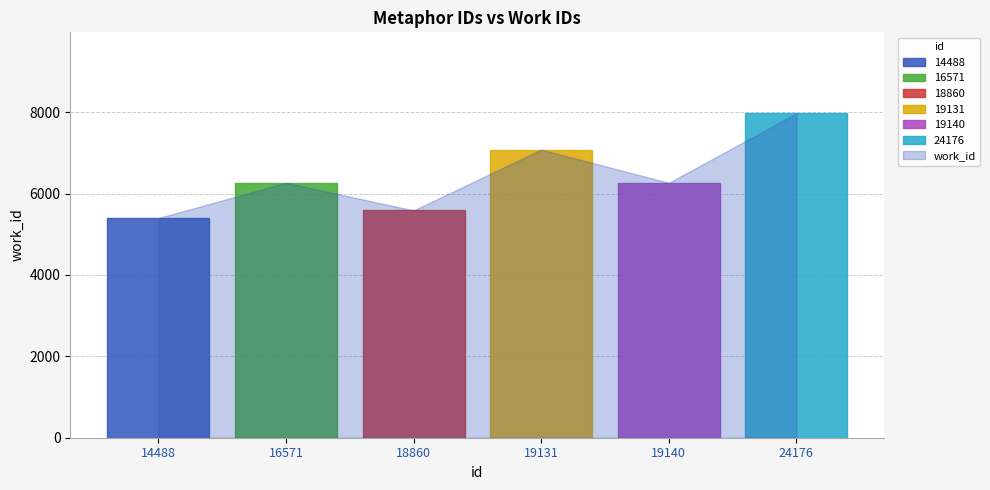

List the labels in order of value, largest first.

24176, 19131, 16571, 19140, 18860, 14488